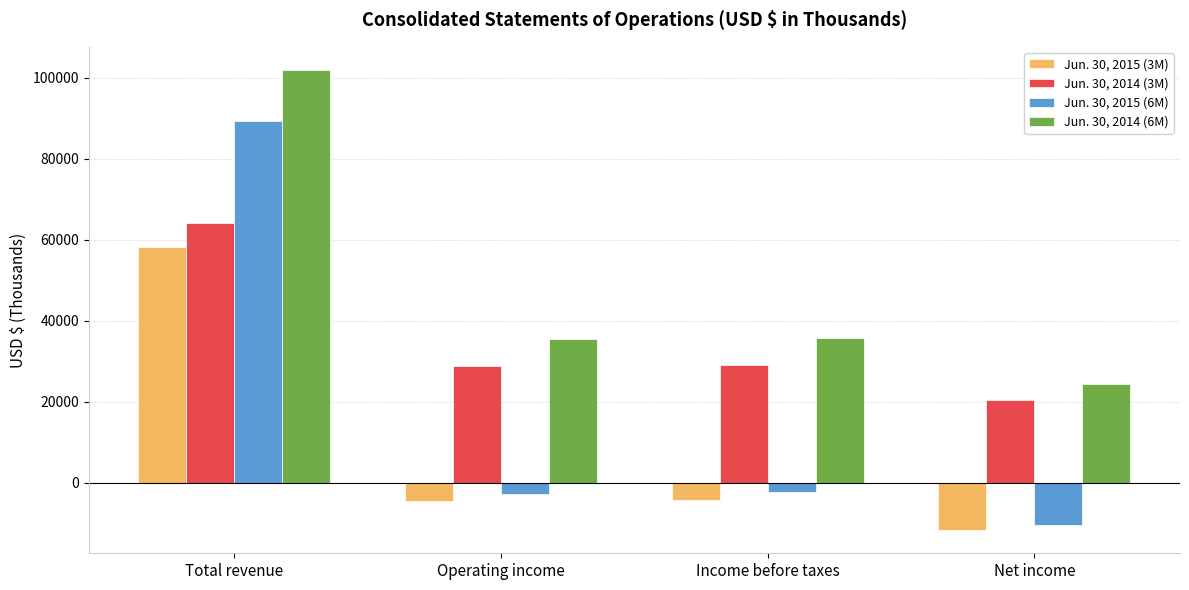

The value of Jun. 30, 2015 (6M) at Total revenue is 89315. True or false?

True